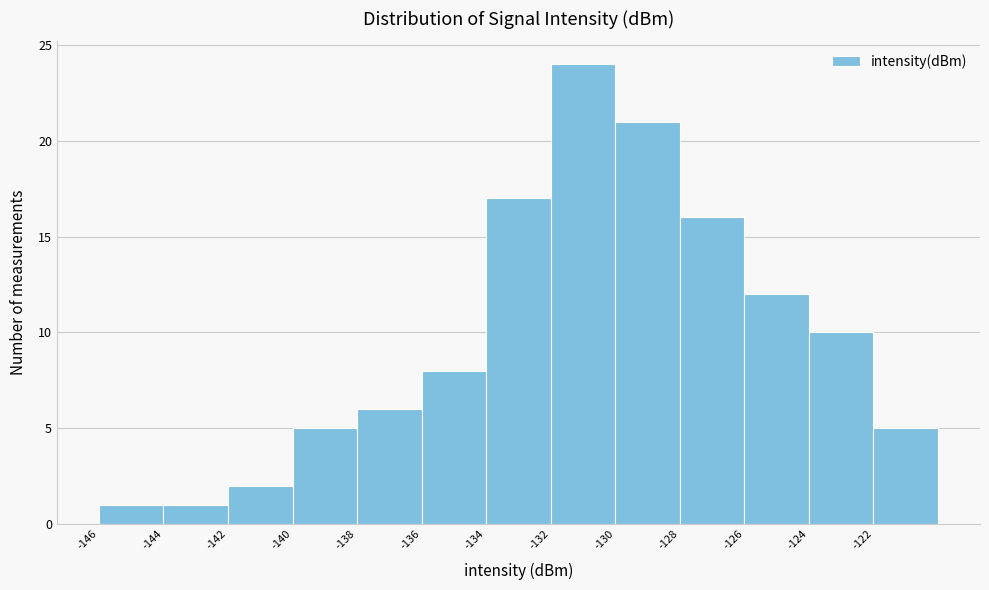

Reading left to right, transcribe this chart: for each bar, give the range it covers on the x-axis and its height. The values are not printed on the chart, so give them approximately, as read against the axis.

-146 to -144: 1
-144 to -142: 1
-142 to -140: 2
-140 to -138: 5
-138 to -136: 6
-136 to -134: 8
-134 to -132: 17
-132 to -130: 24
-130 to -128: 21
-128 to -126: 16
-126 to -124: 12
-124 to -122: 10
-122 to -120: 5